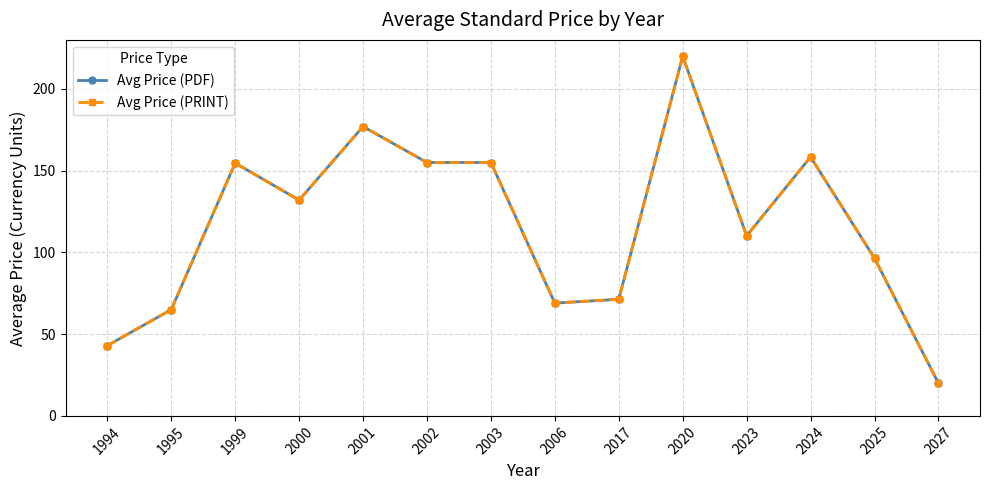

Is it true that Avg Price (PDF) equals 45.7 at 2003?

False